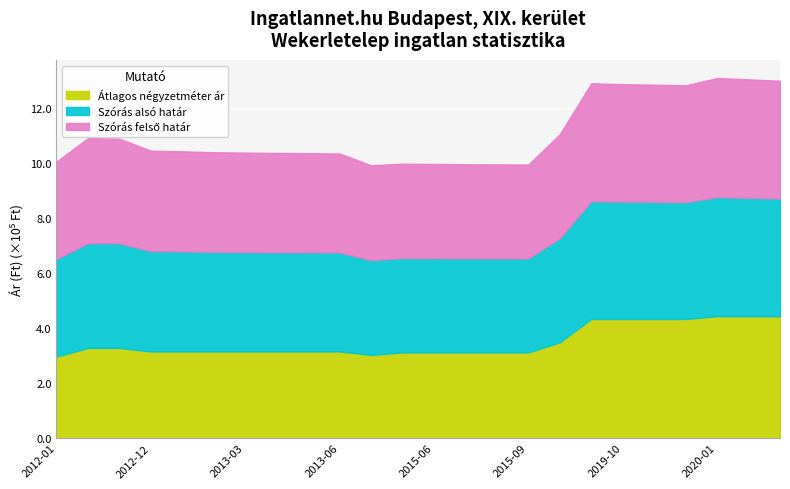

Reading left to right, transcribe all the data shown in this chart.

Átlagos négyzetméter ár: 296428	327848	327848	315189	315189	315189	315189	315189	315189	315189	302531	311594	311594	311594	311594	311594	348684	433333	433333	433333	433333	443333	443333	443333
Szórás alsó határ: 354800	381770	380668	365203	364059	362357	361699	361044	360670	360111	345026	343413	342986	342390	342135	341880	378447	428779	427060	426205	424978	433248	430964	428329
Szórás felső határ: 354800	381770	380668	365203	364059	362357	361699	361044	360670	360111	345026	343413	342986	342390	342135	341880	378447	428779	427060	426205	424978	433248	430964	428329